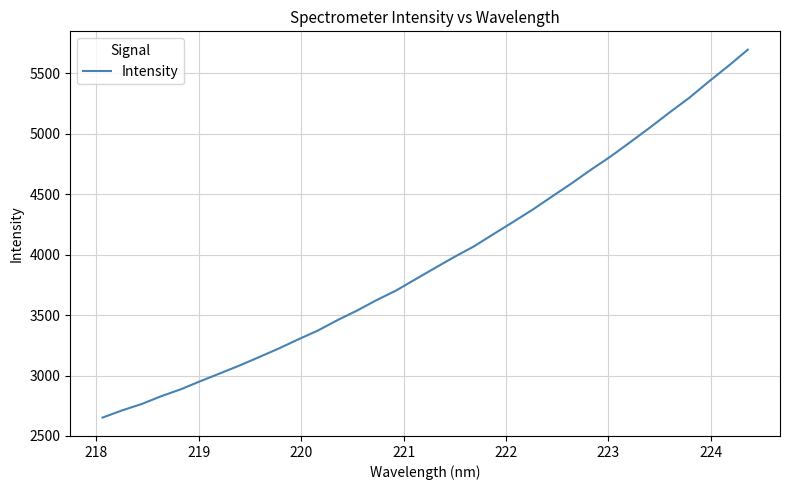

What is the maximum value shown in the chart?

5695.3